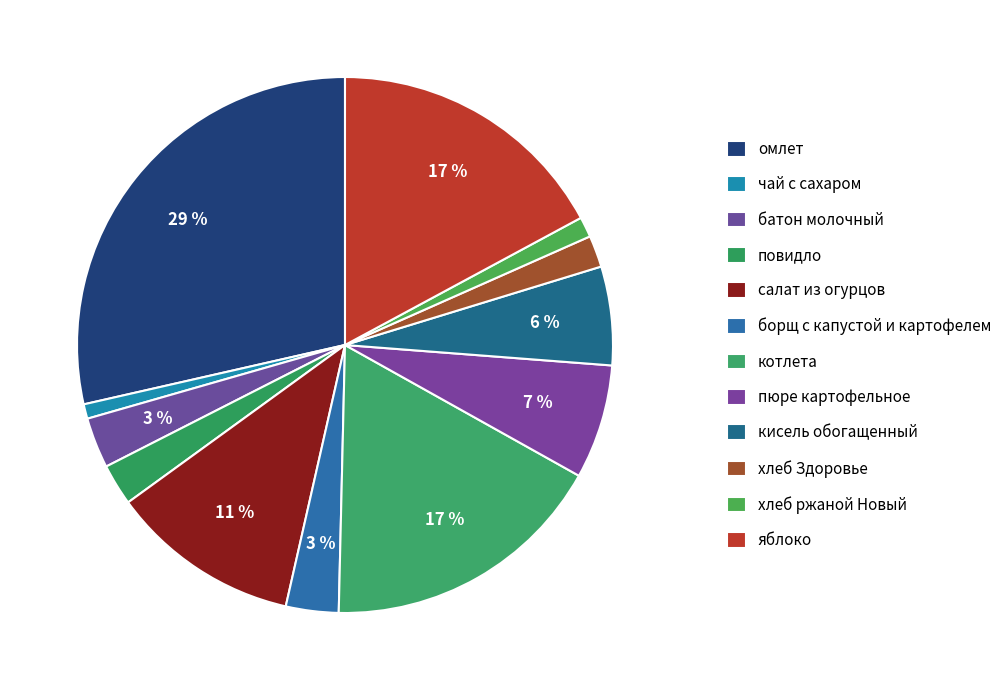

What is the change in value from омлет to хлеб ржаной Новый?

-59.0